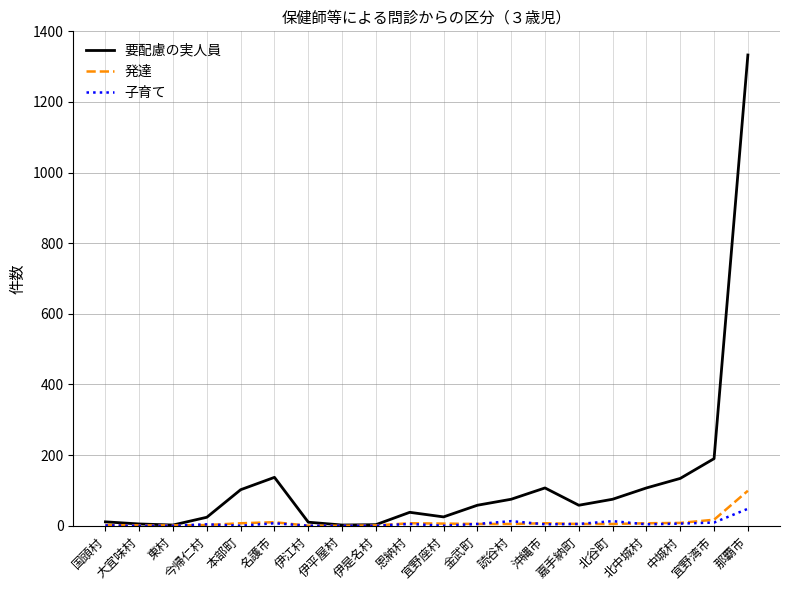

Which series has the largest range (max minus min)?

要配慮の実人員